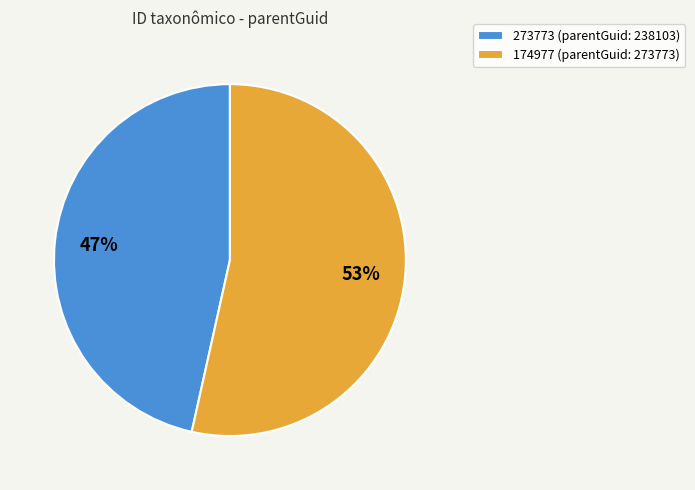

To the nearest percent, what percentage of the pie is 273773?

47%